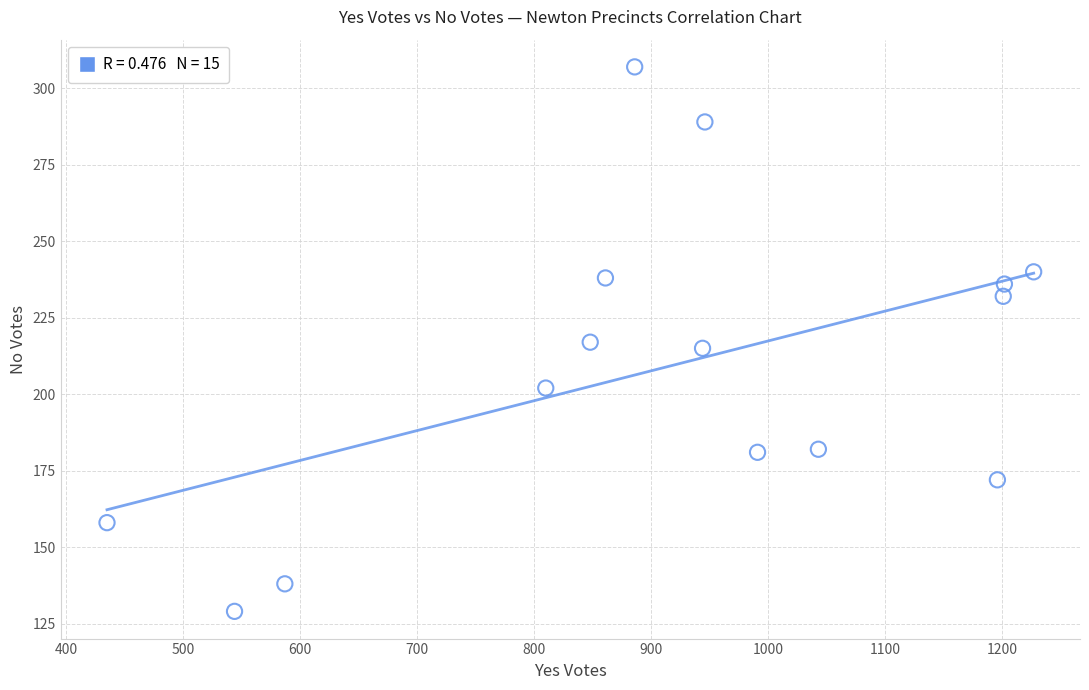

What is the range of Y values (max minus min)?

178